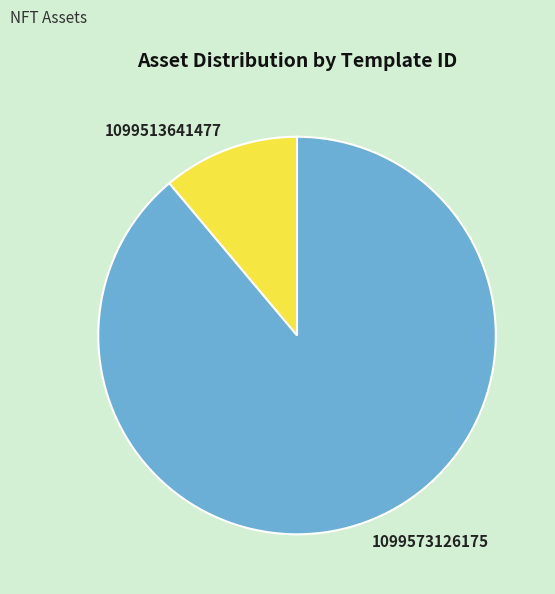

What is the largest slice in the pie chart?

1099573126175